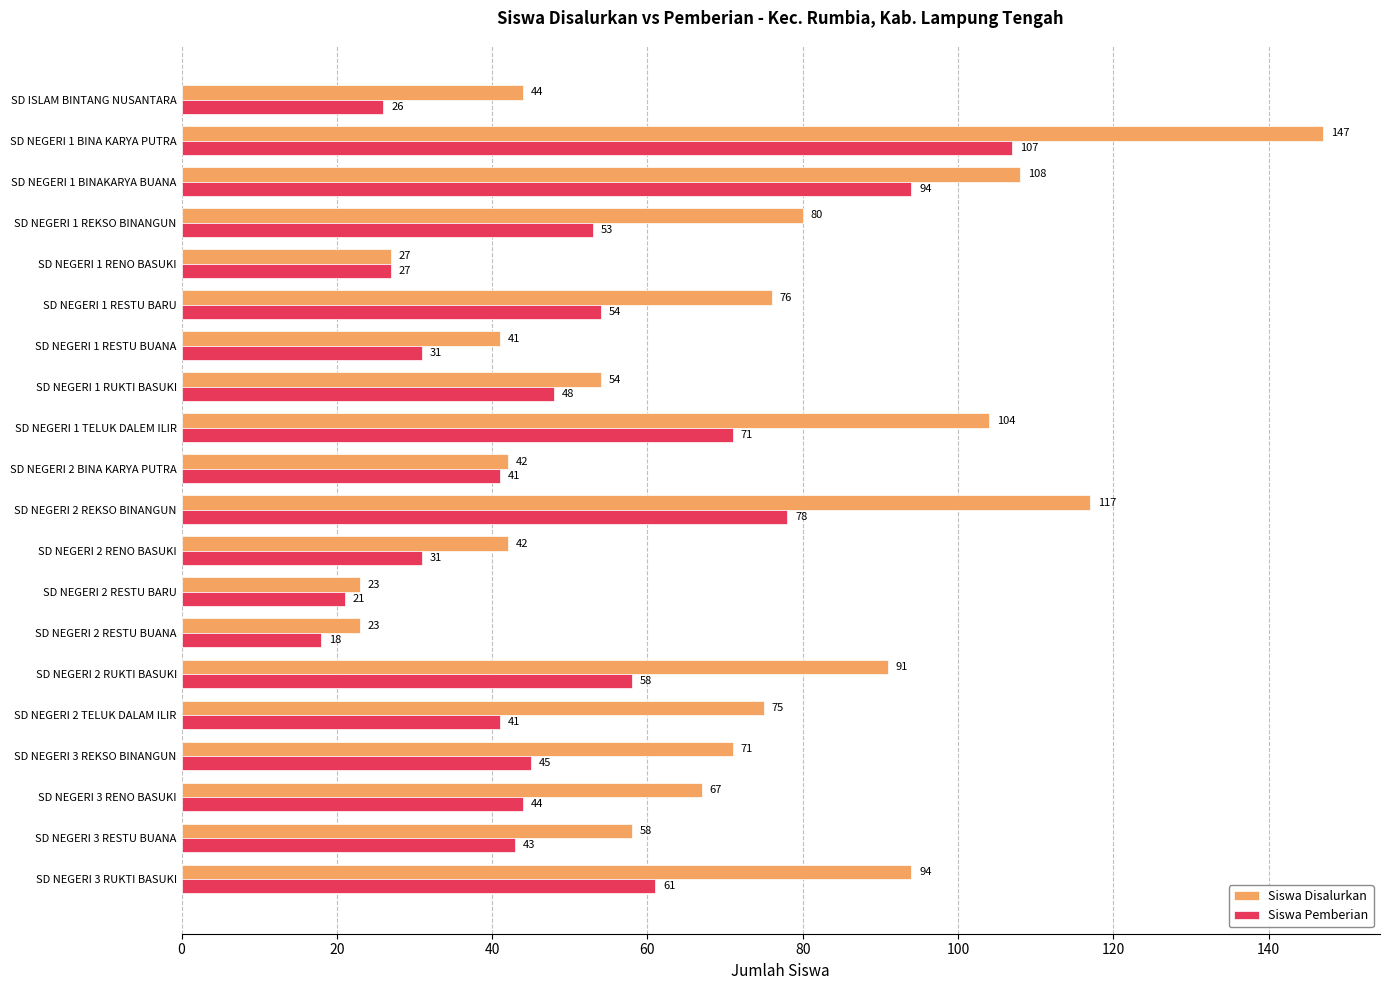

What is the minimum value shown in the chart?

18